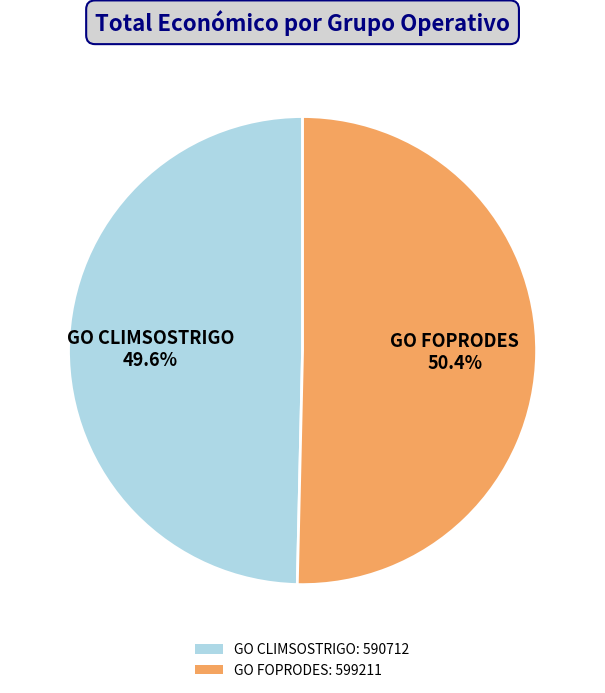

What is the largest slice in the pie chart?

GO FOPRODES